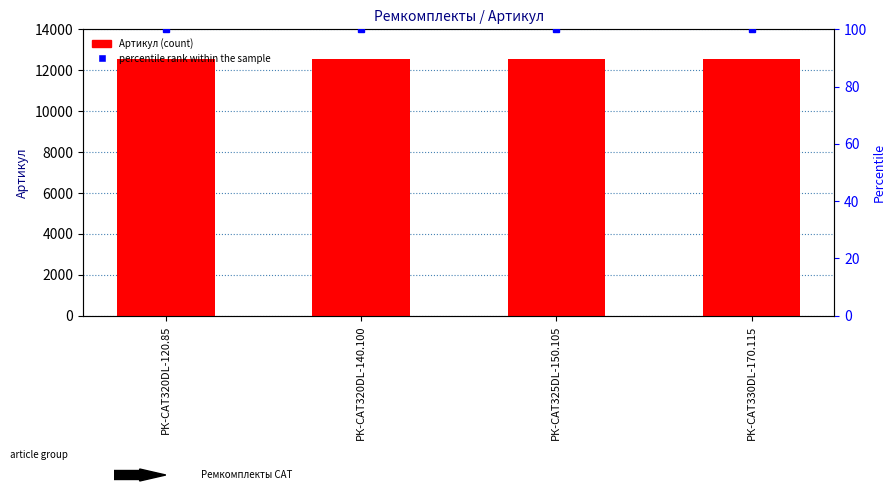

Which category has the lowest value across all series?

РК-CAT320DL-120.85